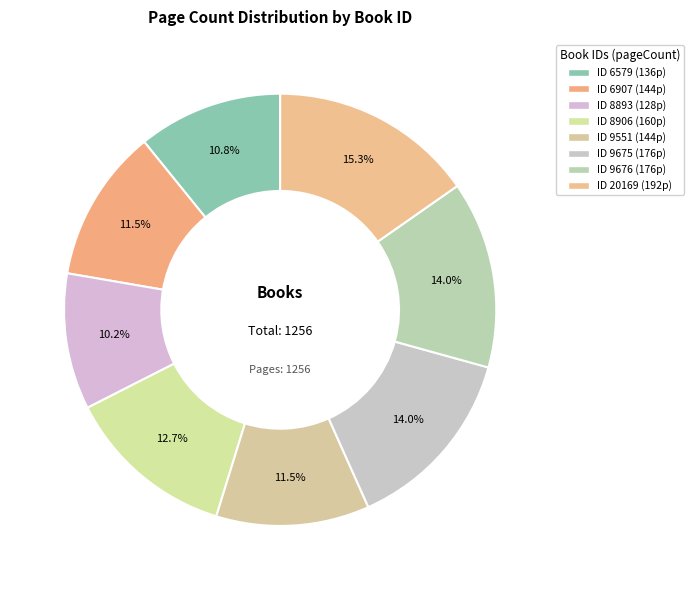

Is there a majority slice in this chart?

No